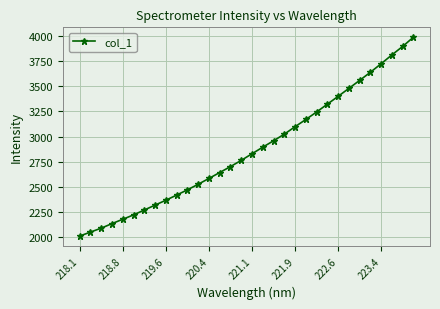

What is the difference between the maximum and minimum values?

1982.7